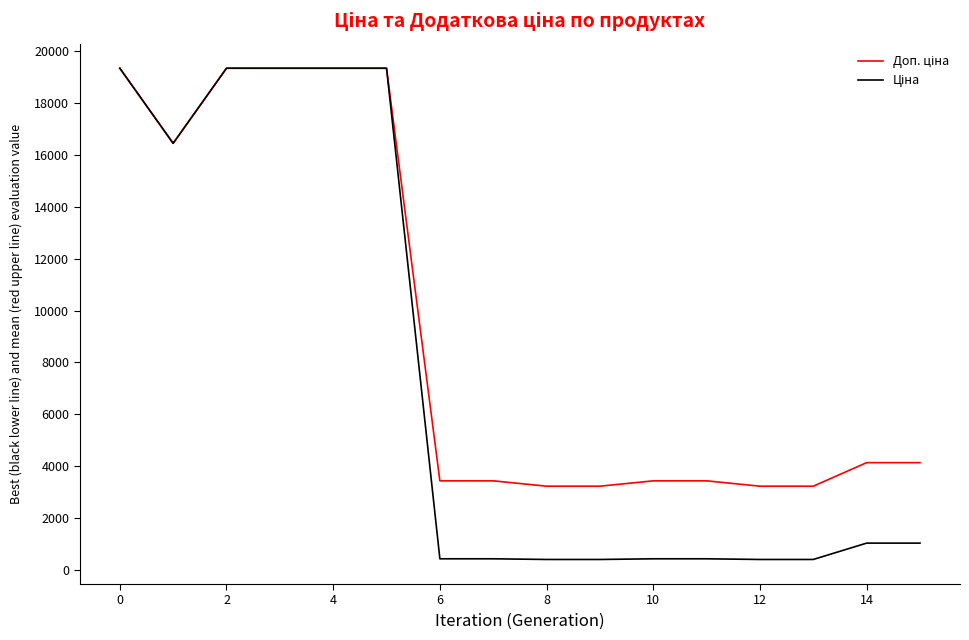

What is the maximum value shown in the chart?

19343.1